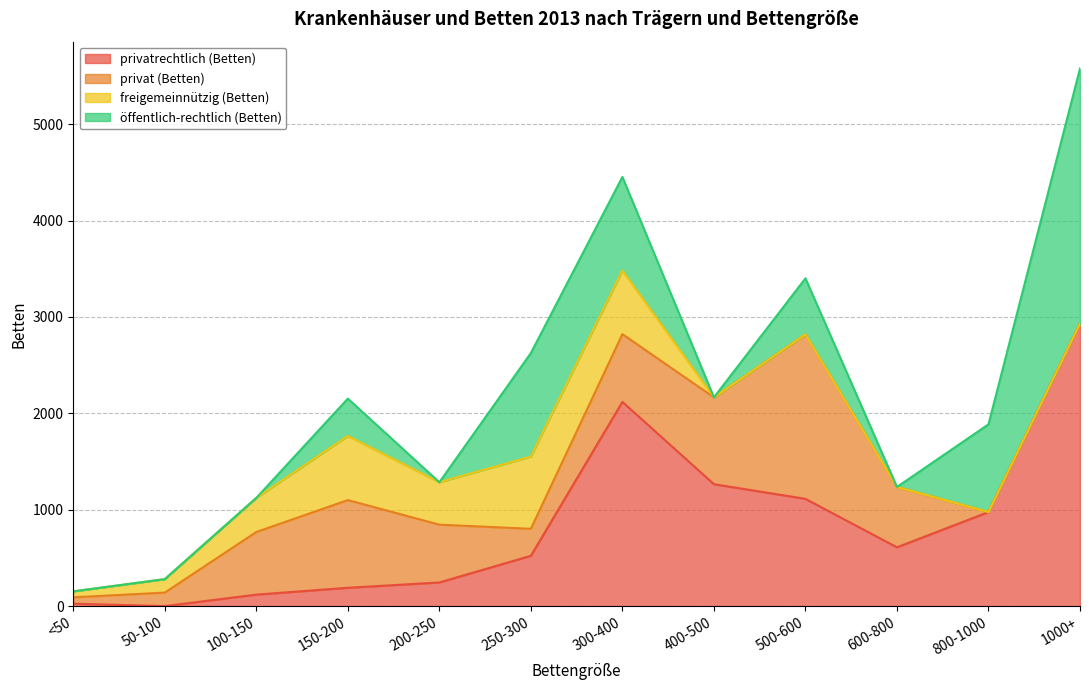

How many positive values does the privat (Betten) series have?

10